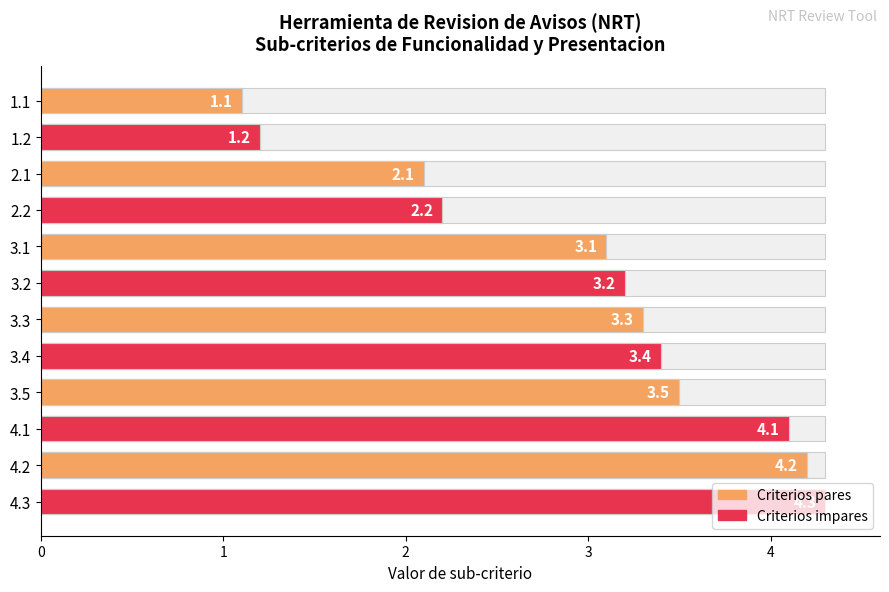

Rank the categories by value from highest to lowest.

4.3, 4.2, 4.1, 3.5, 3.4, 3.3, 3.2, 3.1, 2.2, 2.1, 1.2, 1.1